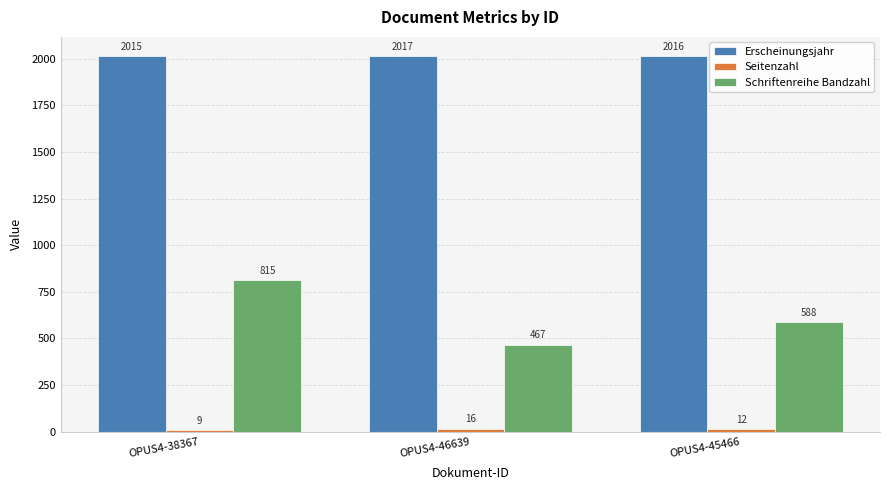

How many categories are shown in the chart?

3